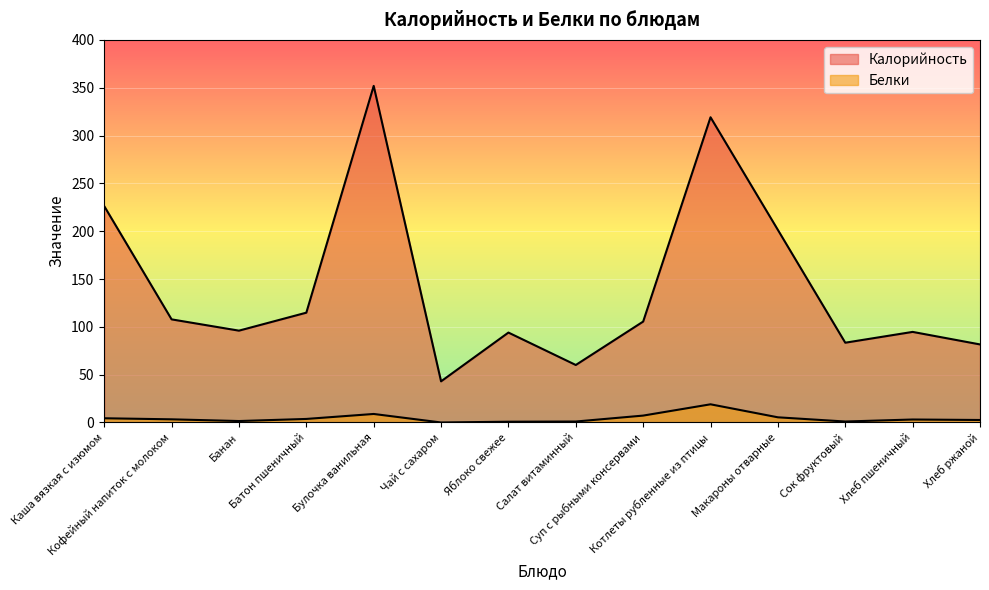

List the labels in order of Калорийность value, largest first.

Булочка ванильная, Котлеты рубленные из птицы, Каша вязкая с изюмом, Макароны отварные, Батон пшеничный, Кофейный напиток с молоком, Суп с рыбными консервами, Банан, Хлеб пшеничный, Яблоко свежее, Сок фруктовый, Хлеб ржаной, Салат витаминный, Чай с сахаром